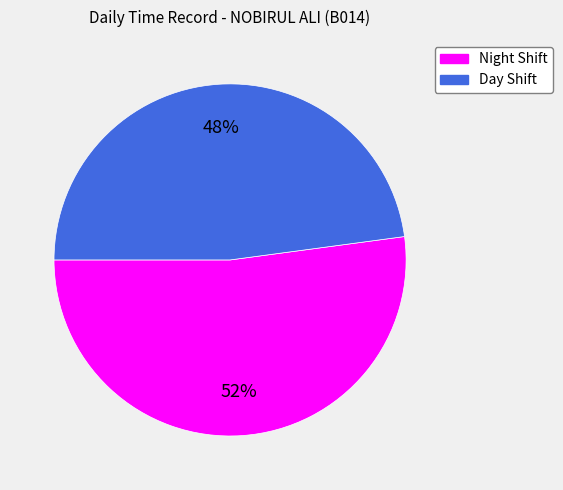

Is there a majority slice in this chart?

Yes